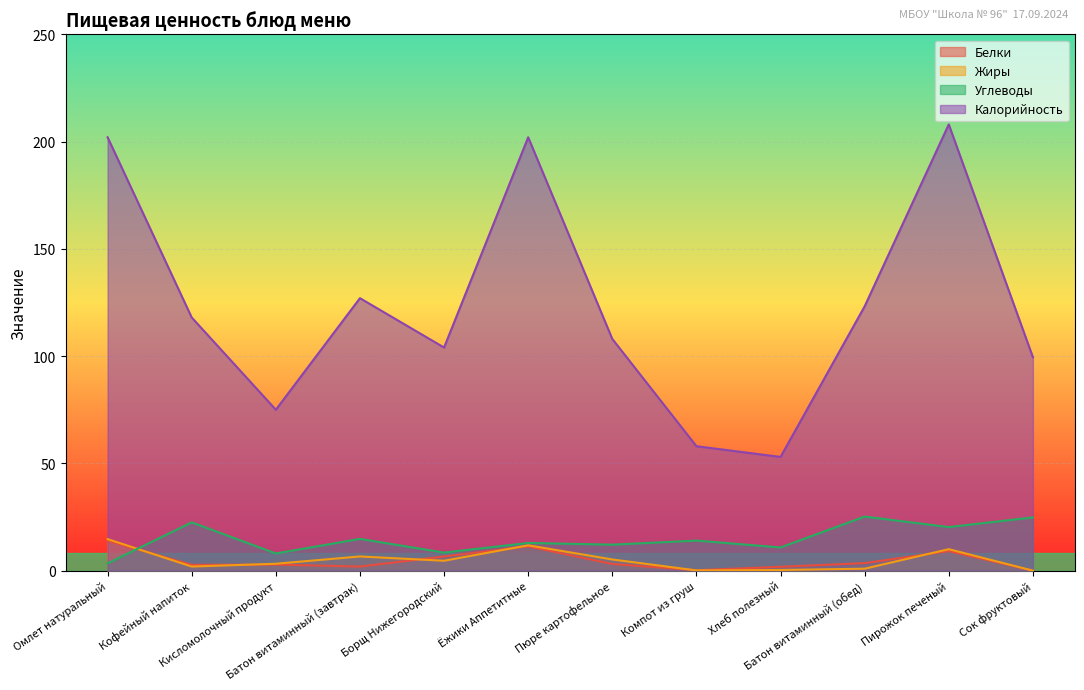

What is the value of the Жиры point at the 4th from the left?

6.6